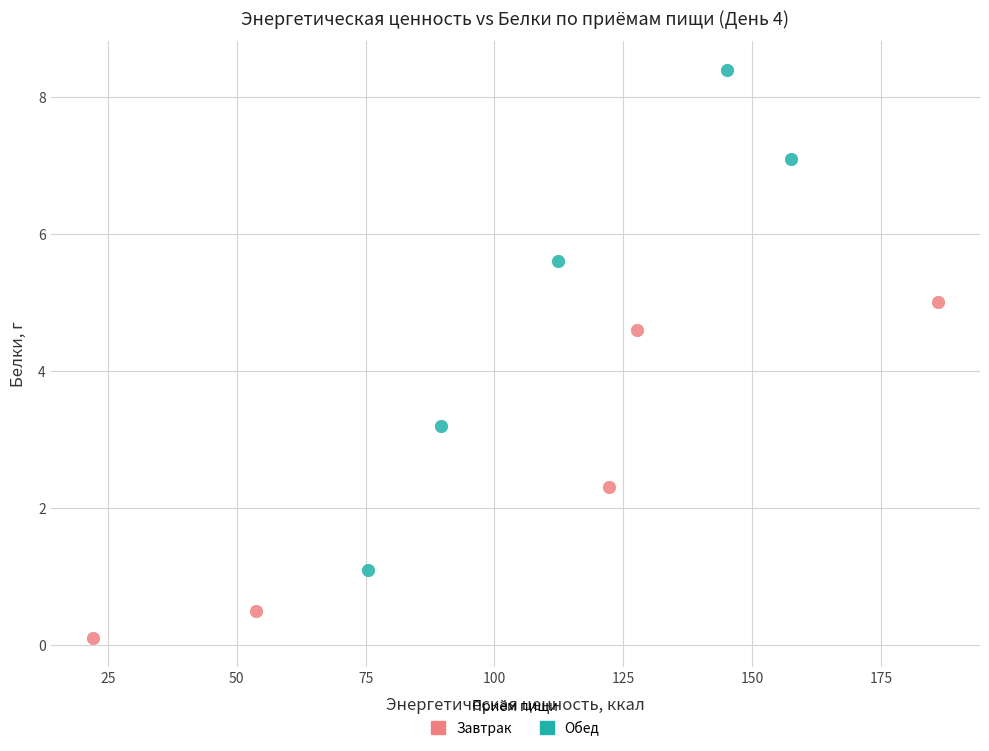

Which series reaches the maximum Y coordinate?

Обед